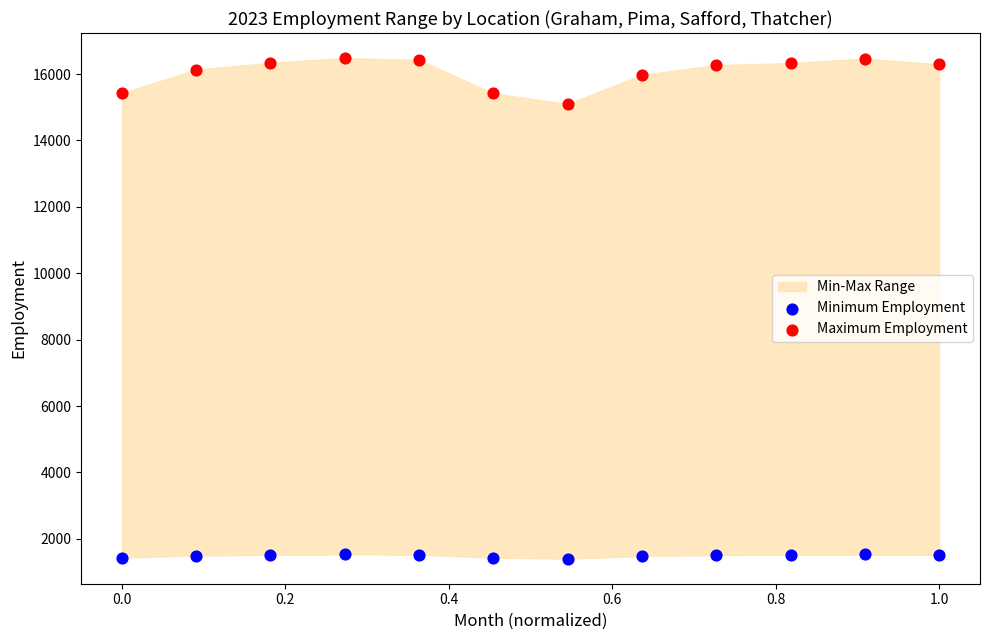

Across all data points, what is the range of Y values (max minus min)?

15081